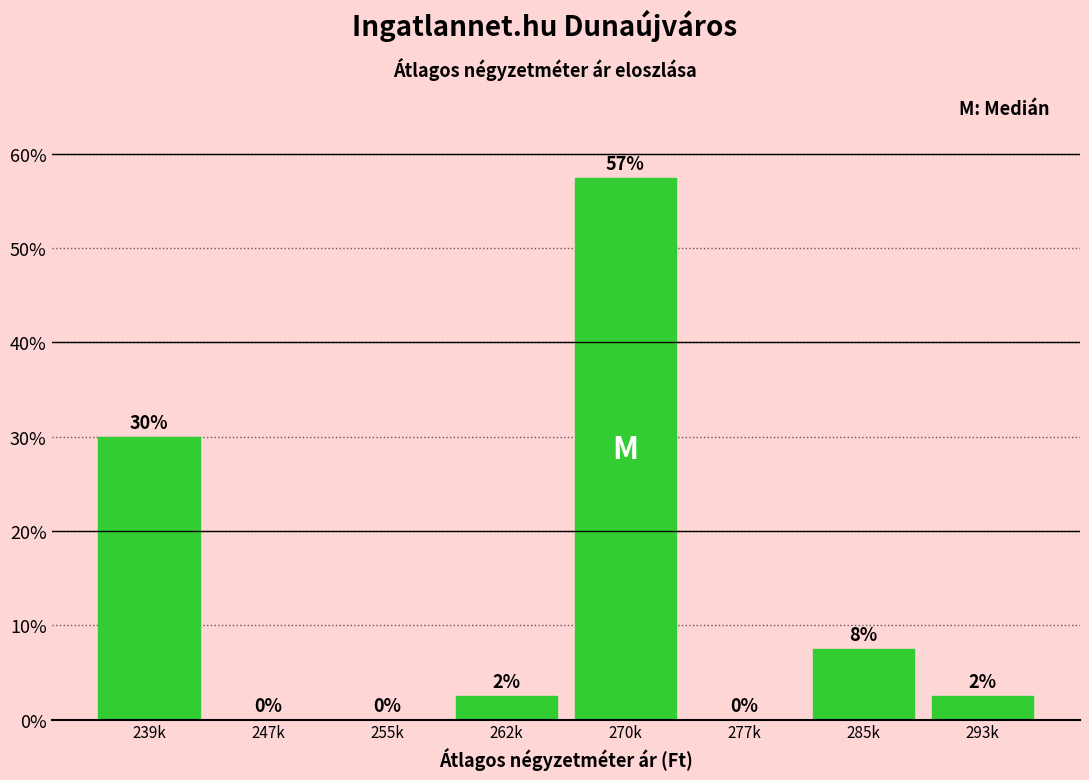

What is the maximum value shown in the chart?

57.5